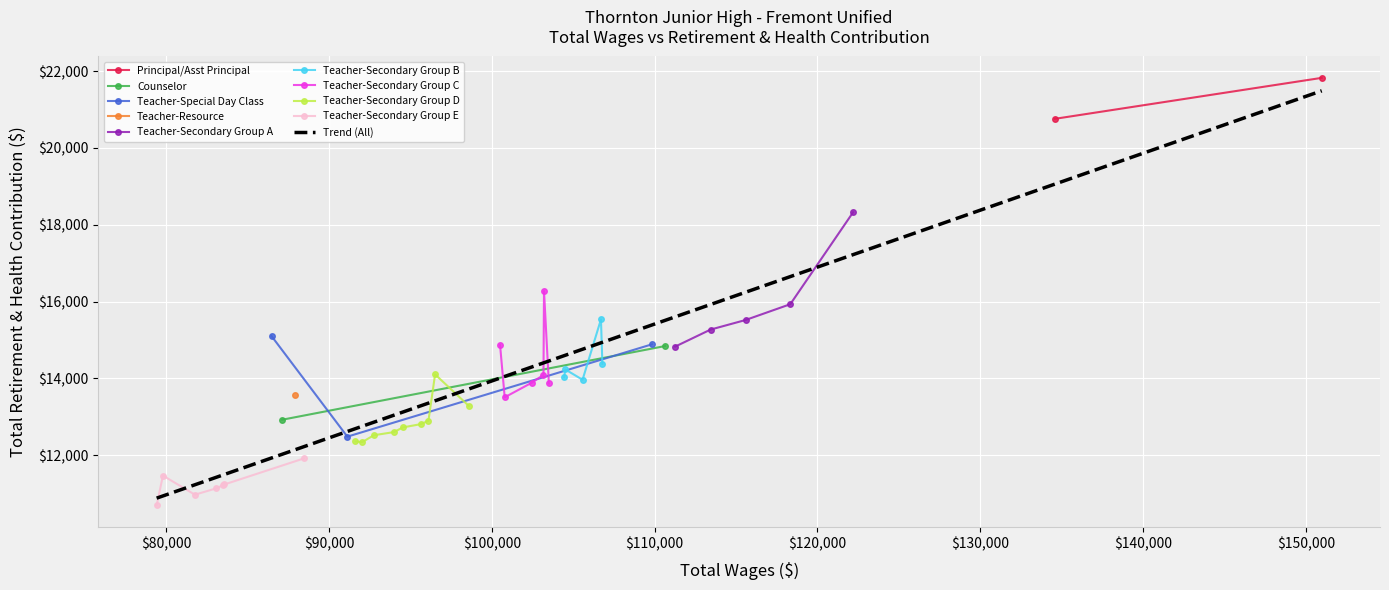

What is the approximate value at 27?

12339